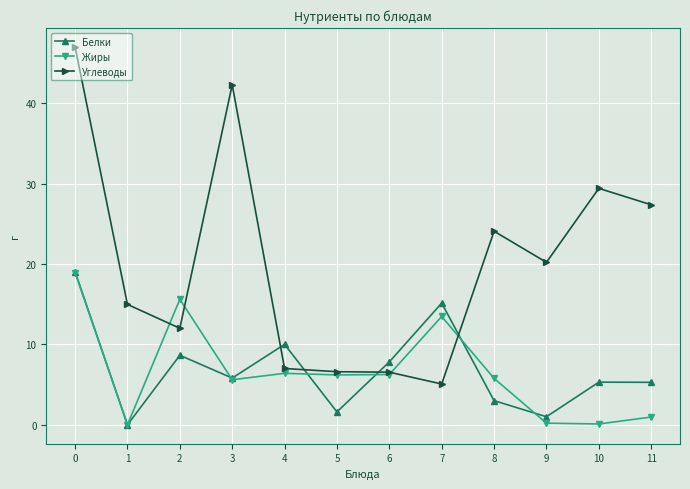

Which category has the lowest value in the Углеводы series?

7